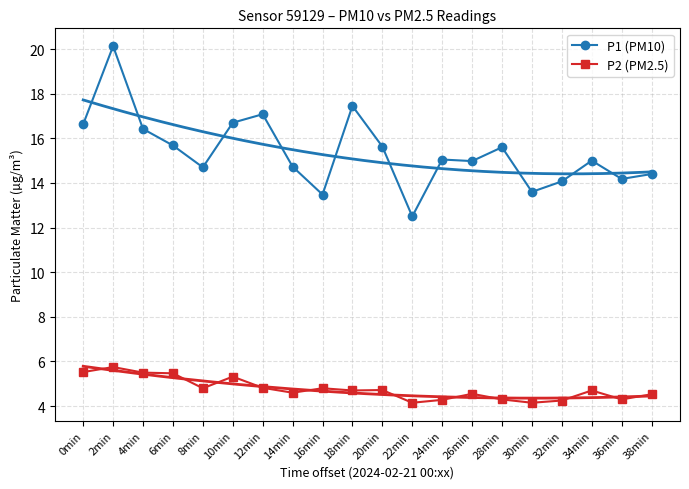

At how many categories does at least one series exceed 11?

20